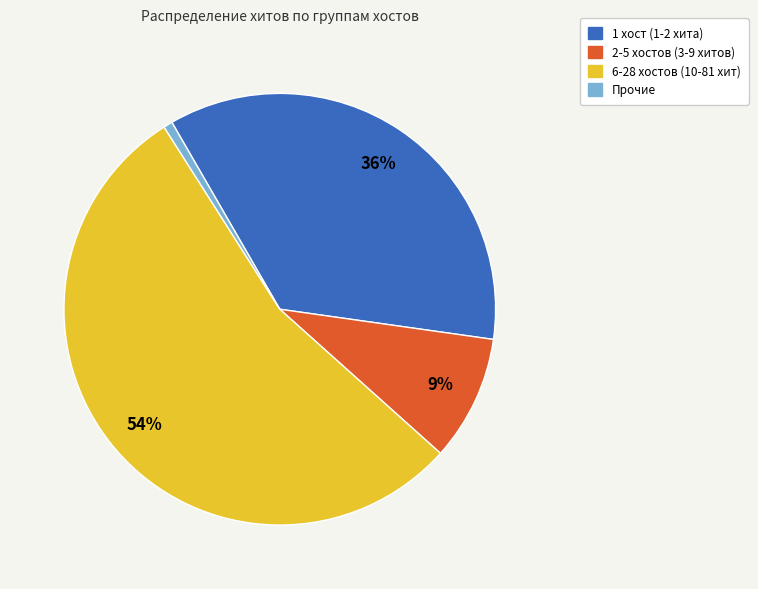

Does any single category account for the majority?

Yes